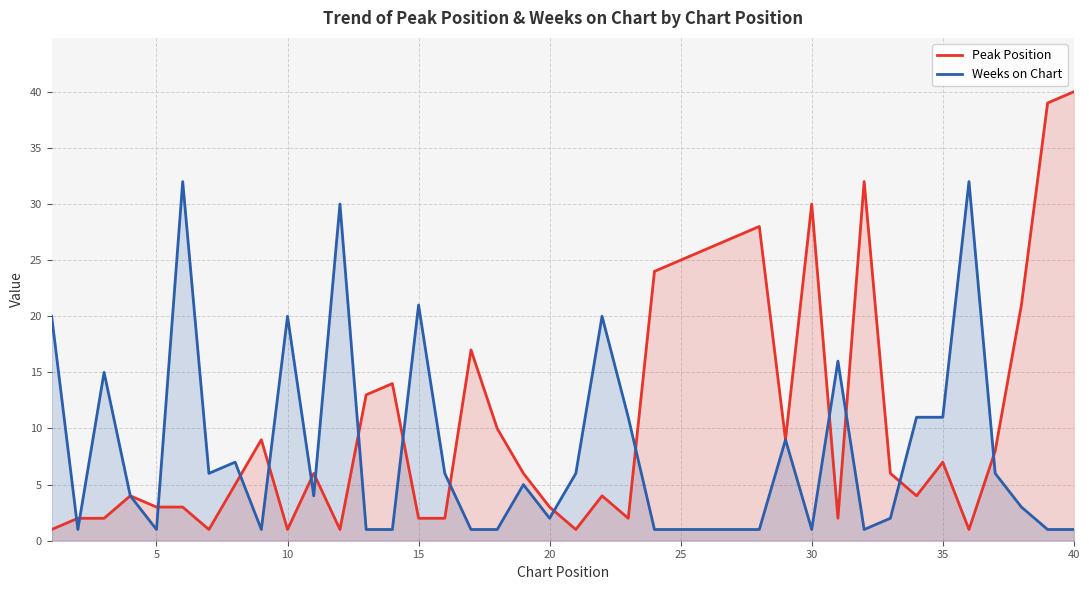

Which series has the widest spread of values?

Peak Position